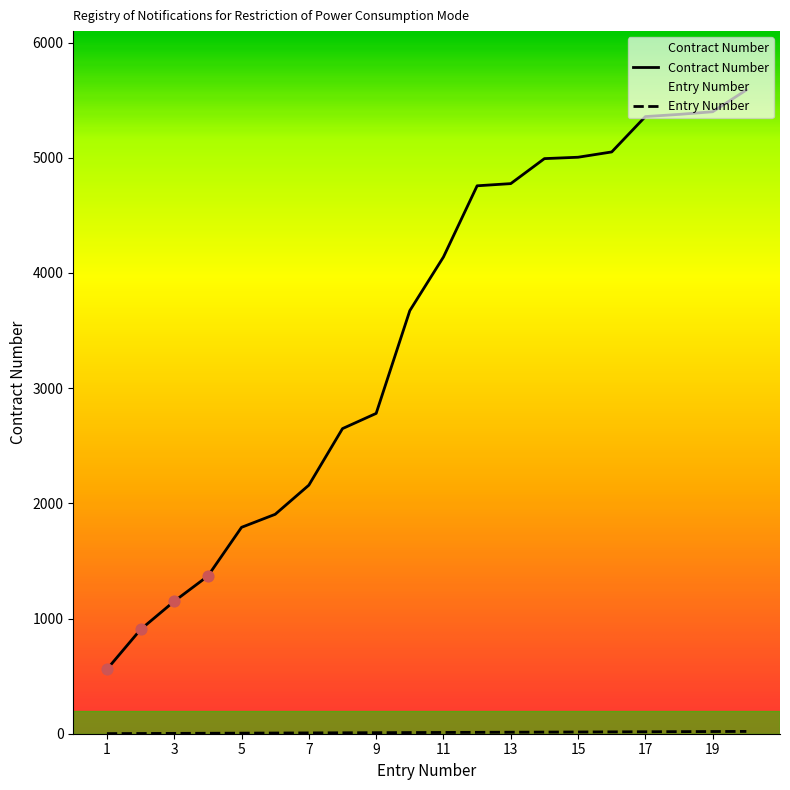

At how many categories does at least one series exceed 1038?

18